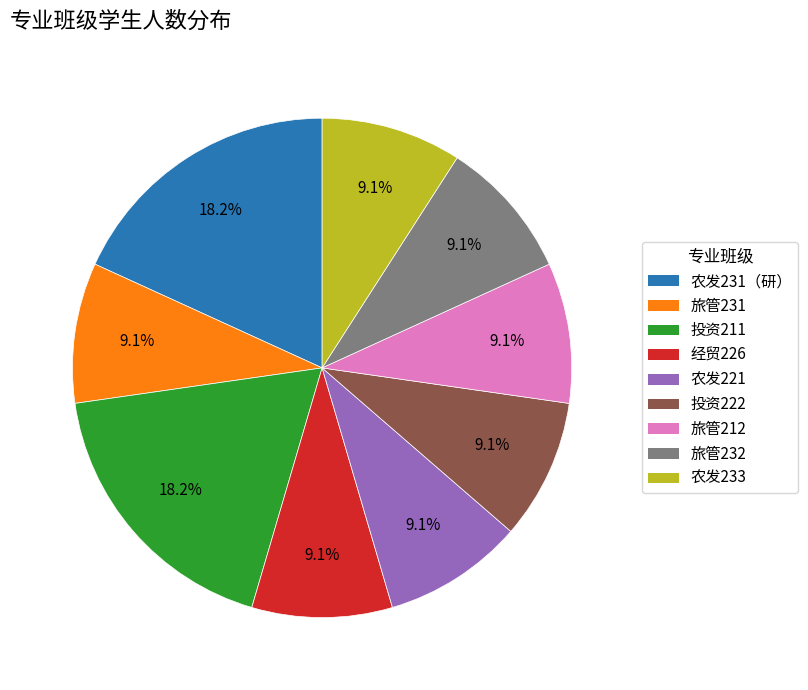

True or false: 农发221 accounts for 15% of the total.

False